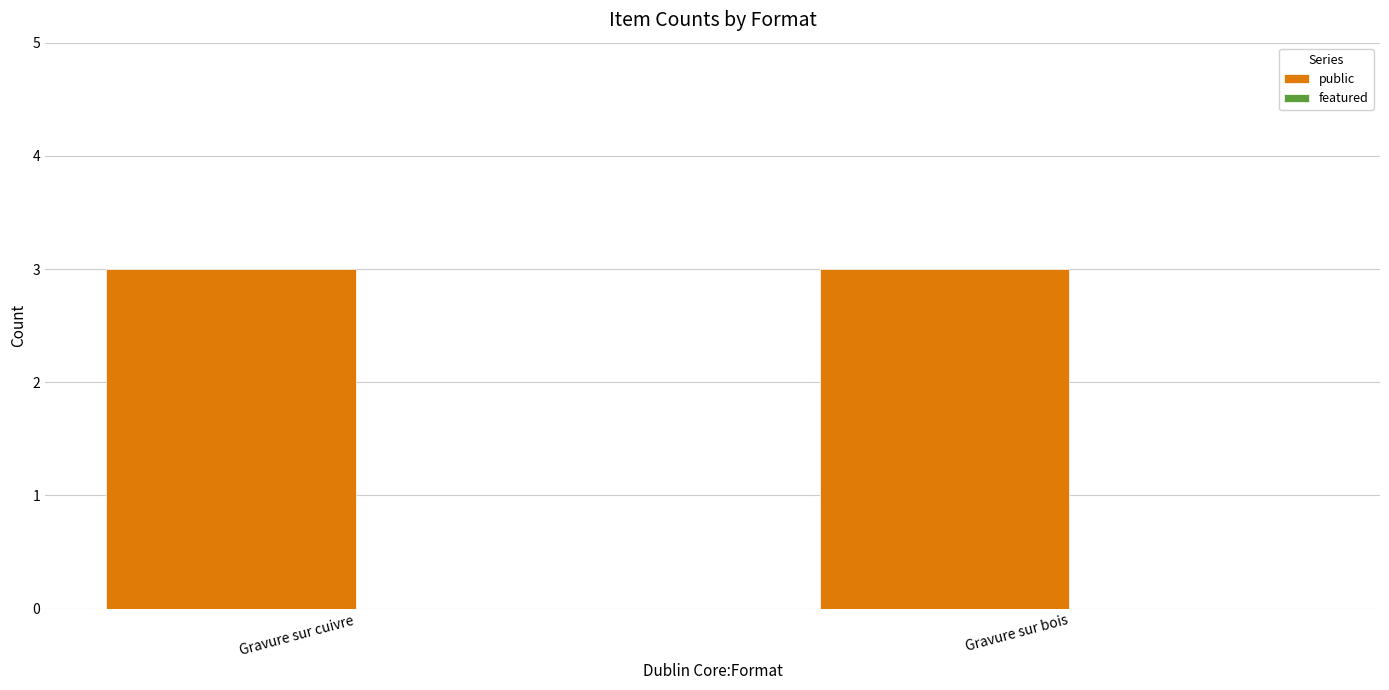

What is the spread (max minus min) of values at Gravure sur cuivre?

3